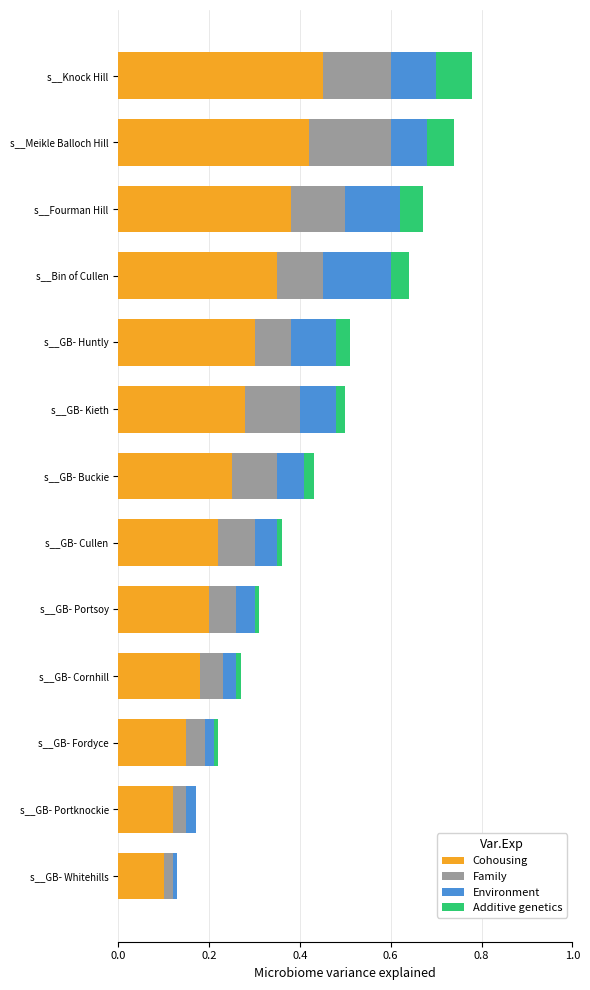

The Cohousing series shows 0.2 at s__GB- Cullen. True or false?

True